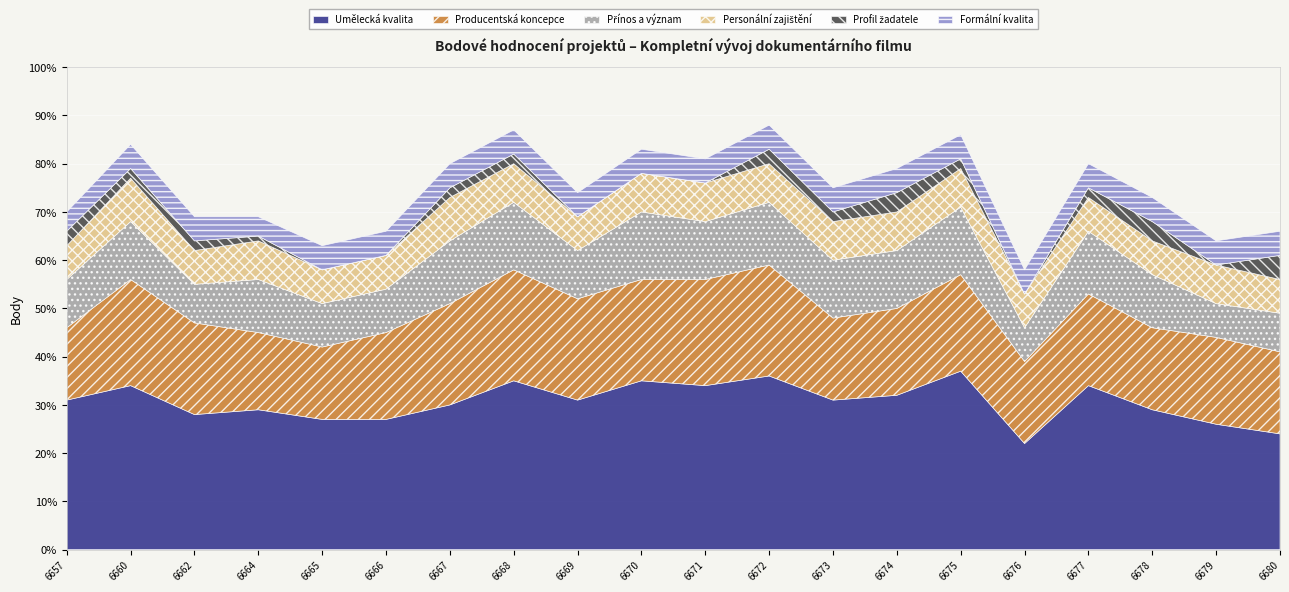

What is the difference between the second highest and minimum values in the Umělecká kvalita series?

14